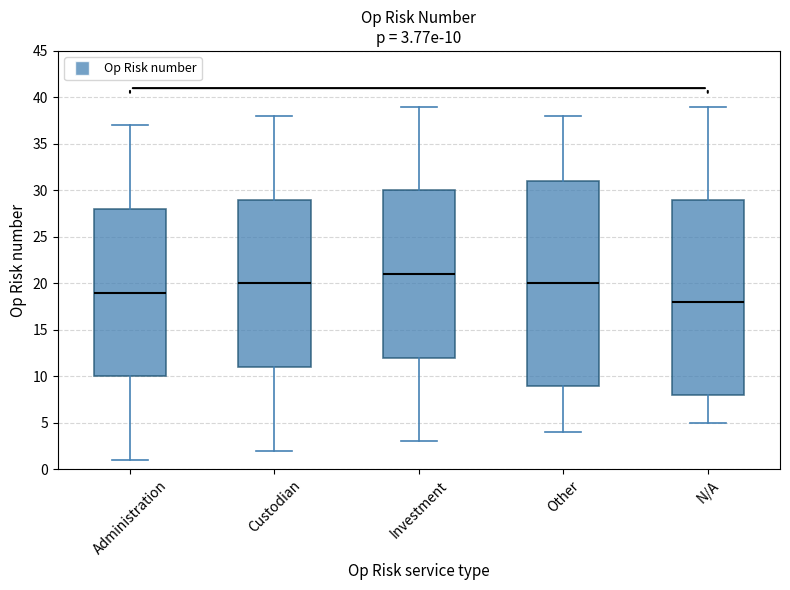

Which box's median line is the lowest?

N/A